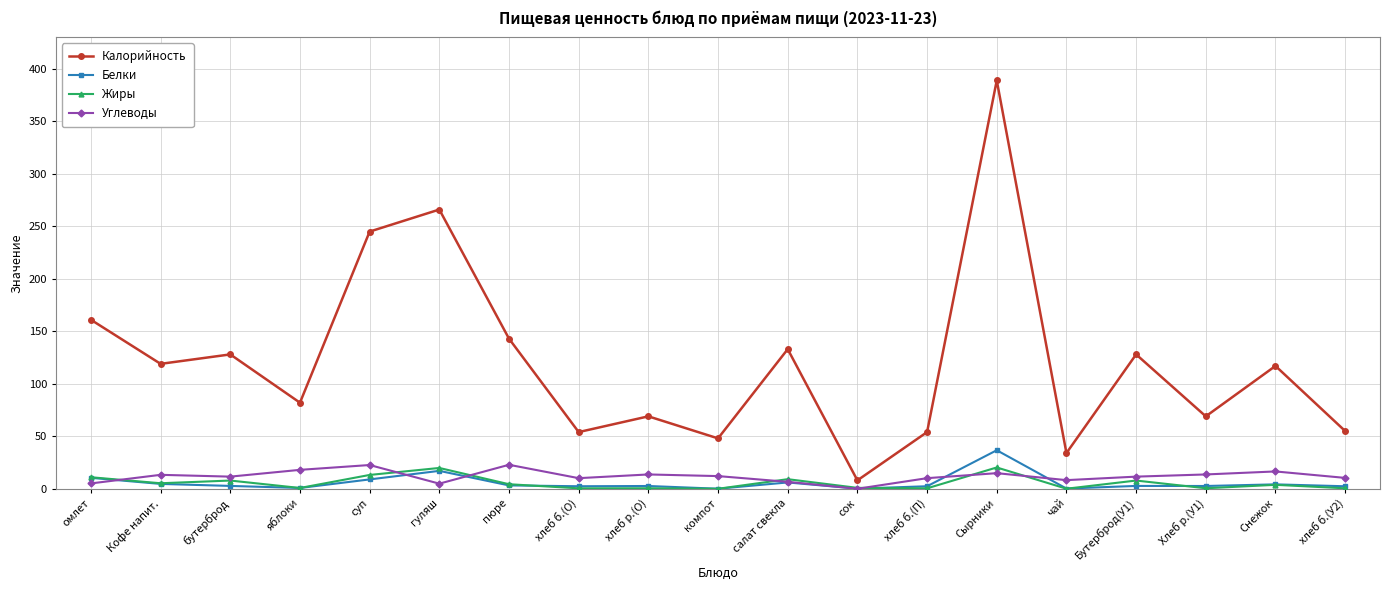

At which category does the chart reach its peak across all series?

Сырники